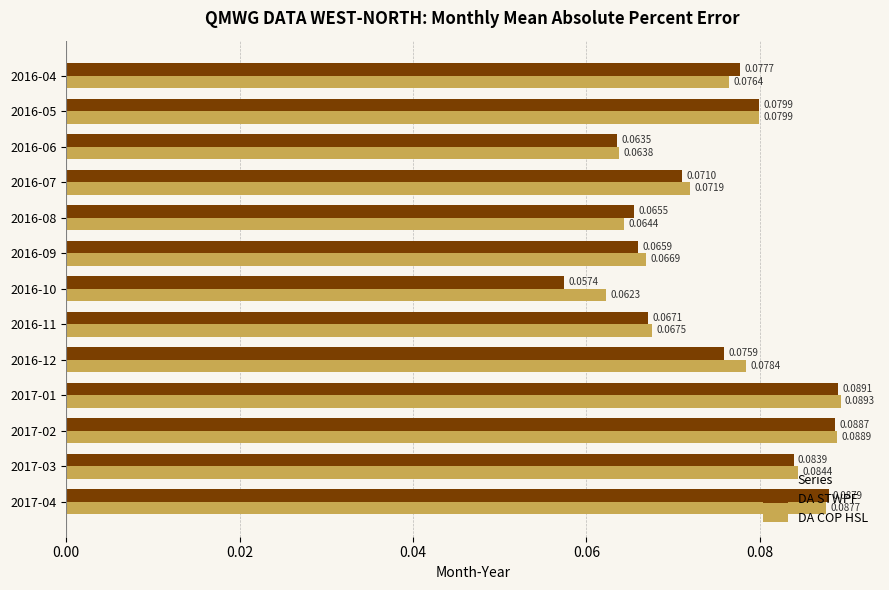

Which series has the largest range (max minus min)?

DA STWPF